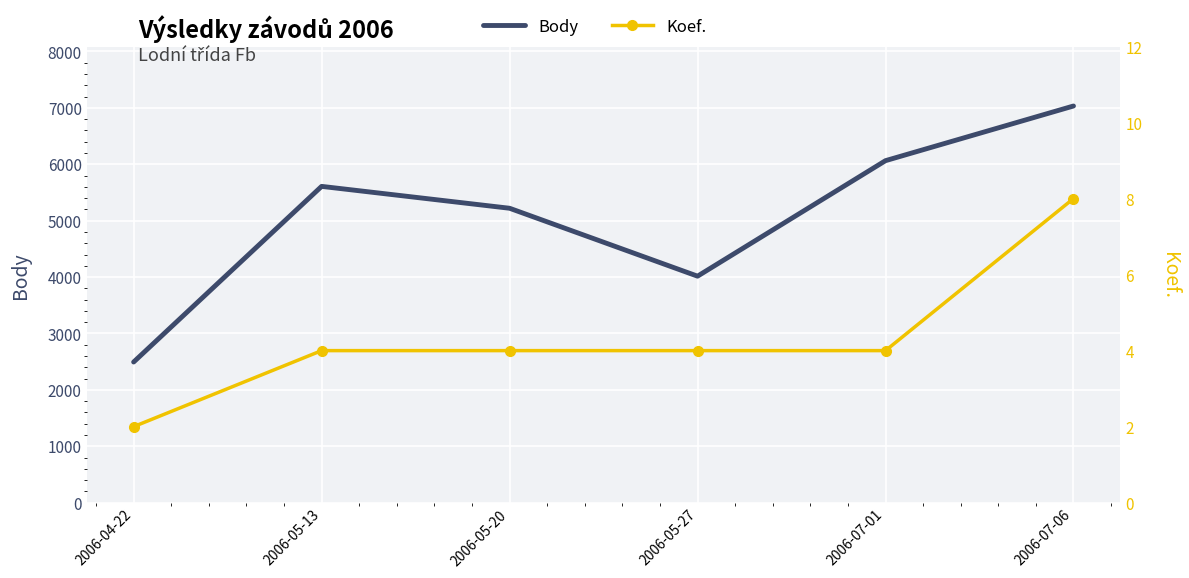

What is the total value across all series at 2006-07-06?

7041